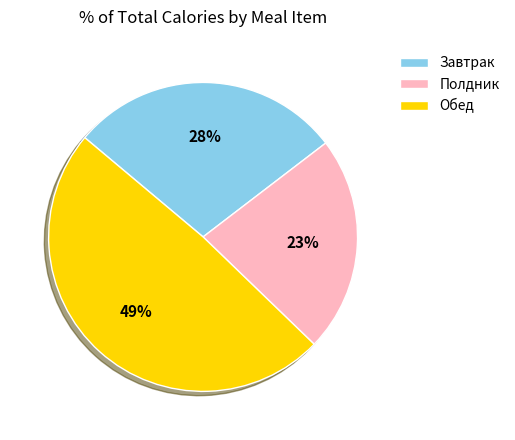

How many segments does this pie chart have?

3